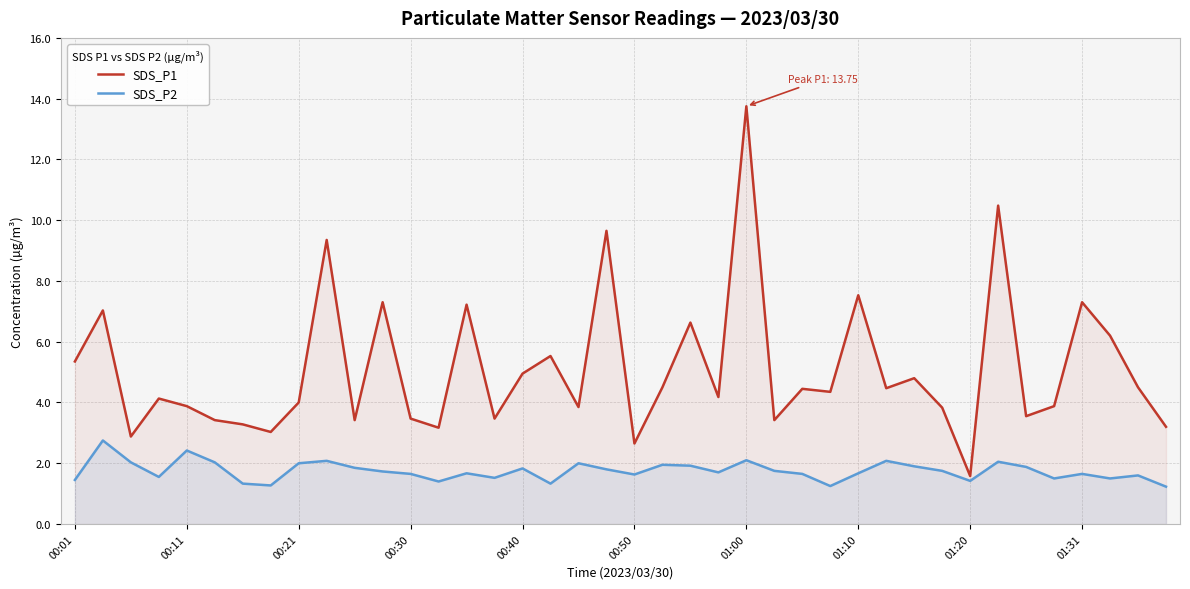

True or false: SDS_P2 and SDS_P1 intersect in this chart.

False